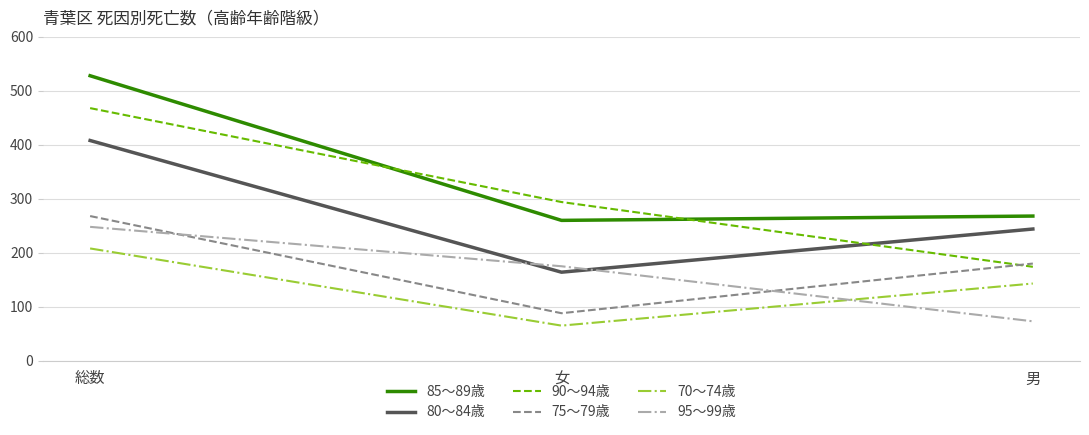

What position from the right is 女?

2